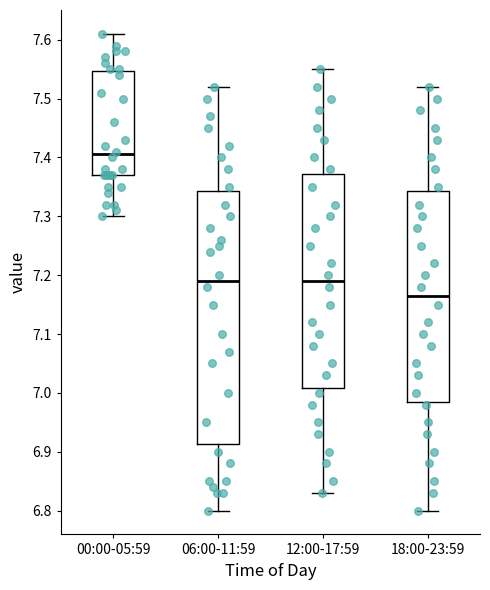

Reading left to right, transcribe this box plot: for each box, give where its median line is, the range the box spans, and where its two whiskers end, as read against the y-axis. The values are not printed on the chart, so give them approximately, as read against the axis.

00:00-05:59: median 7.41, box 7.37 to 7.55, whiskers 7.30 to 7.61
06:00-11:59: median 7.19, box 6.91 to 7.34, whiskers 6.80 to 7.52
12:00-17:59: median 7.19, box 7.01 to 7.37, whiskers 6.83 to 7.55
18:00-23:59: median 7.17, box 6.99 to 7.34, whiskers 6.80 to 7.52